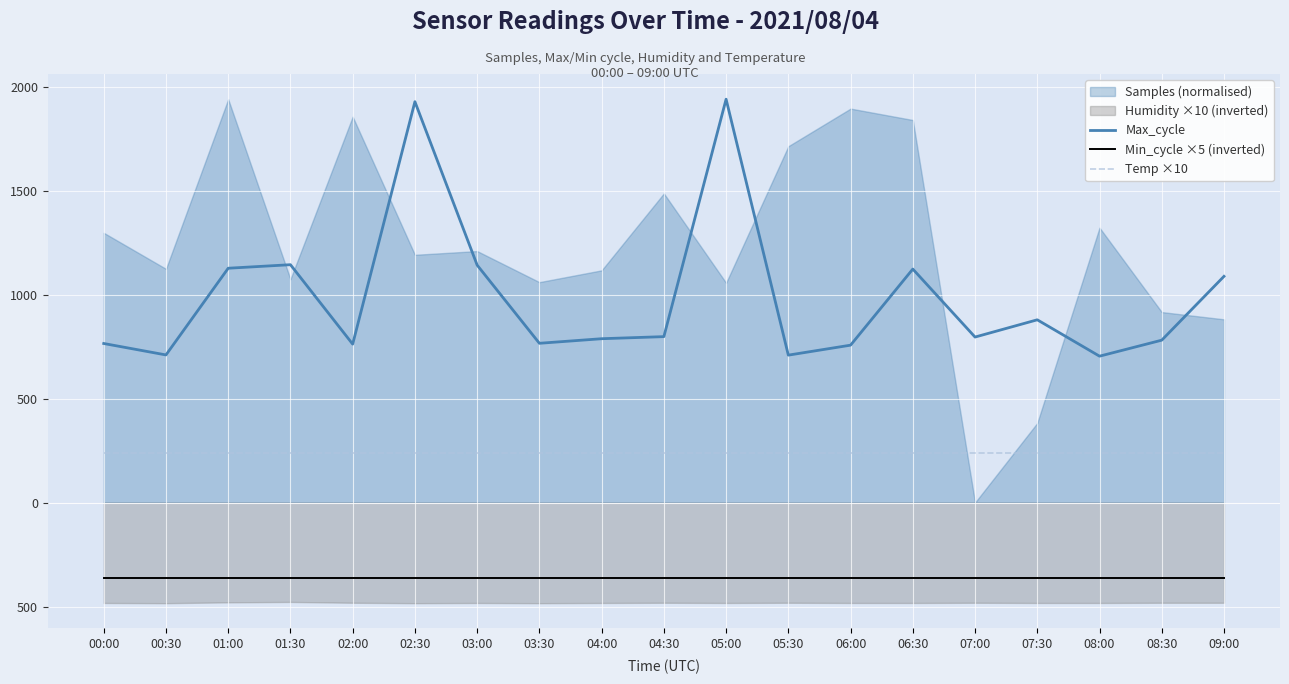

Where is the first local maximum for Max_cycle?

01:30